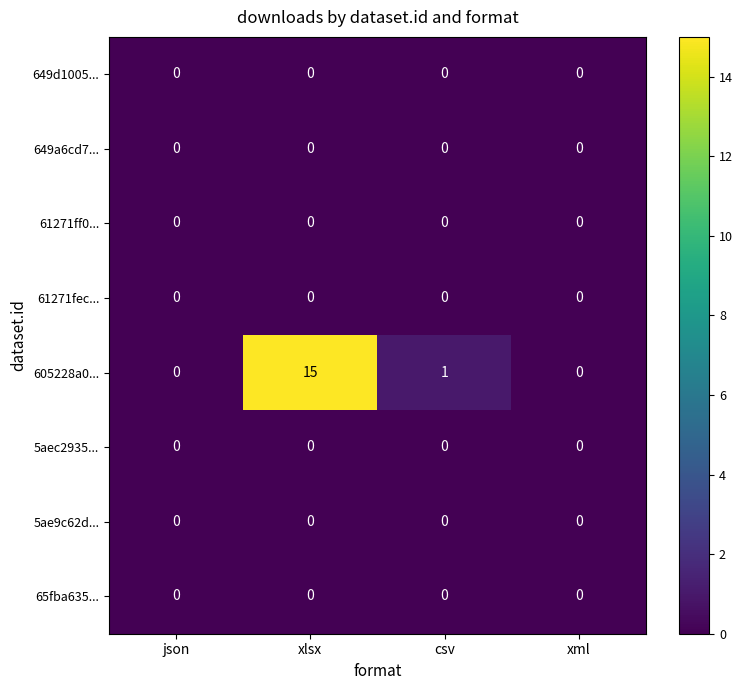

Which series has the largest total across all categories?

605228a0...